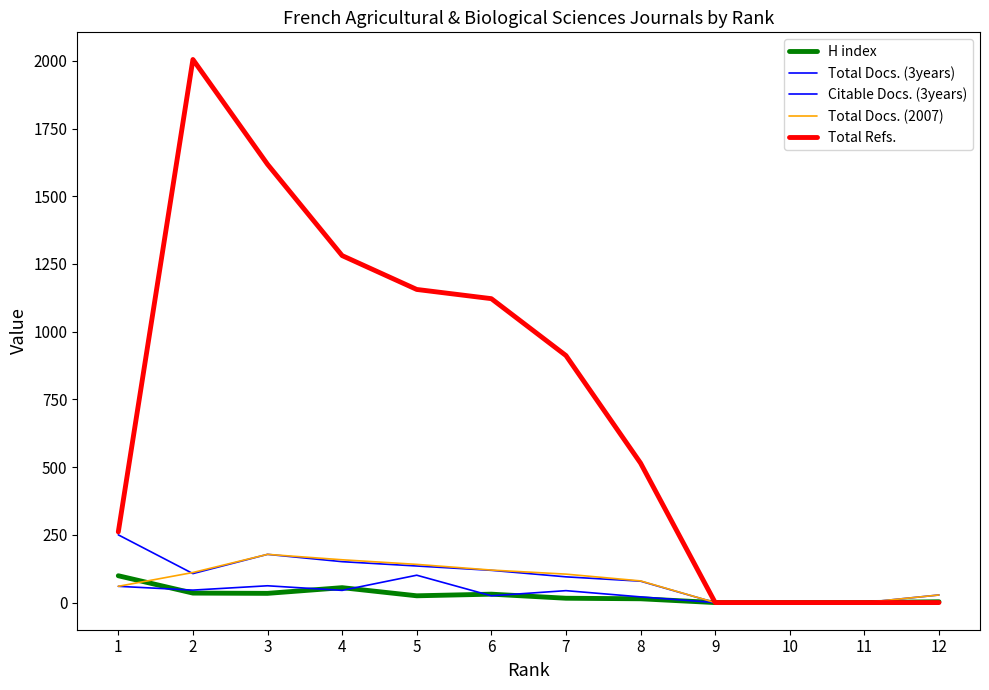

What is the maximum value shown in the chart?

2005